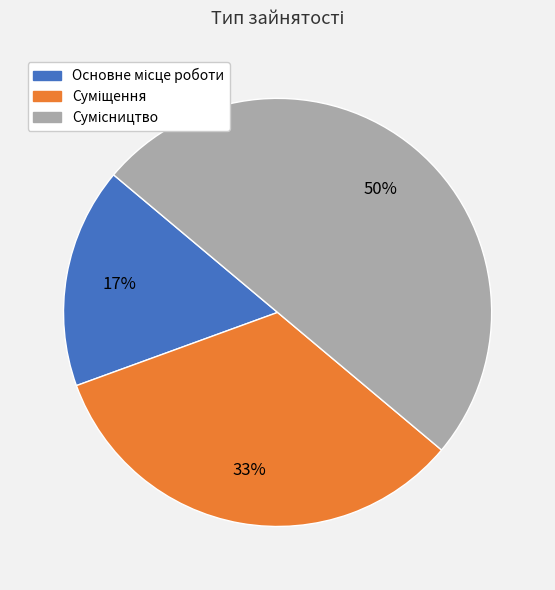

To the nearest percent, what is the difference between the largest and smallest slice percentages?

33%